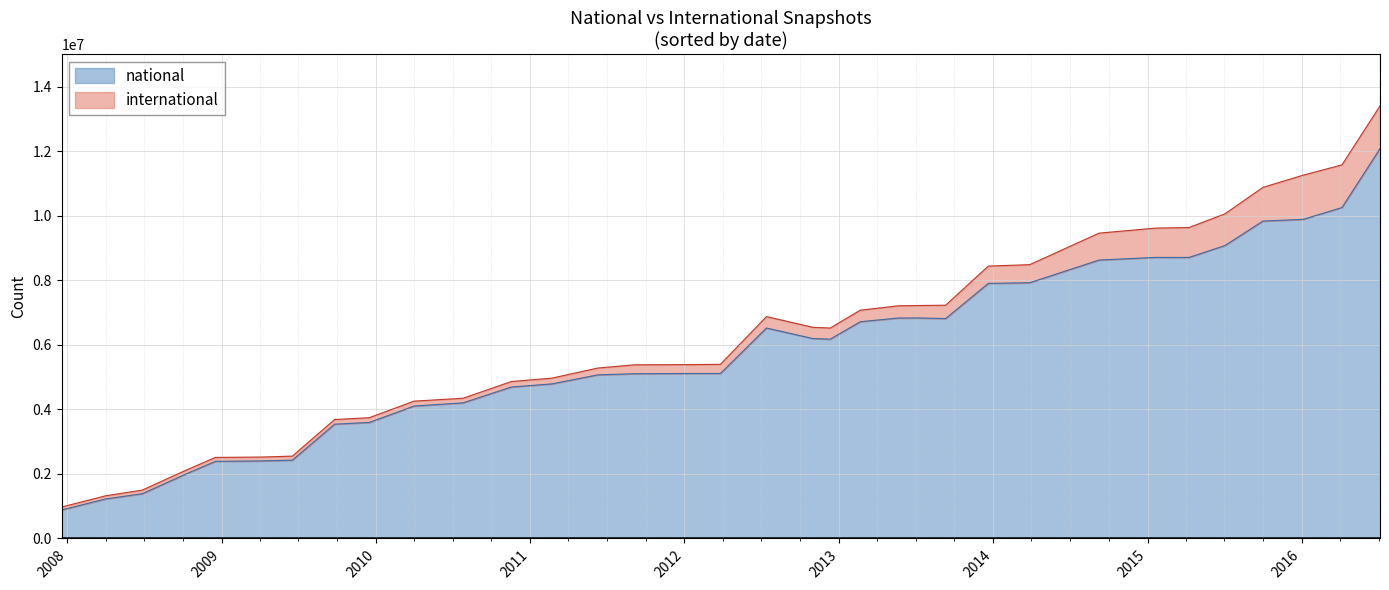

What is the minimum value for national?

883564